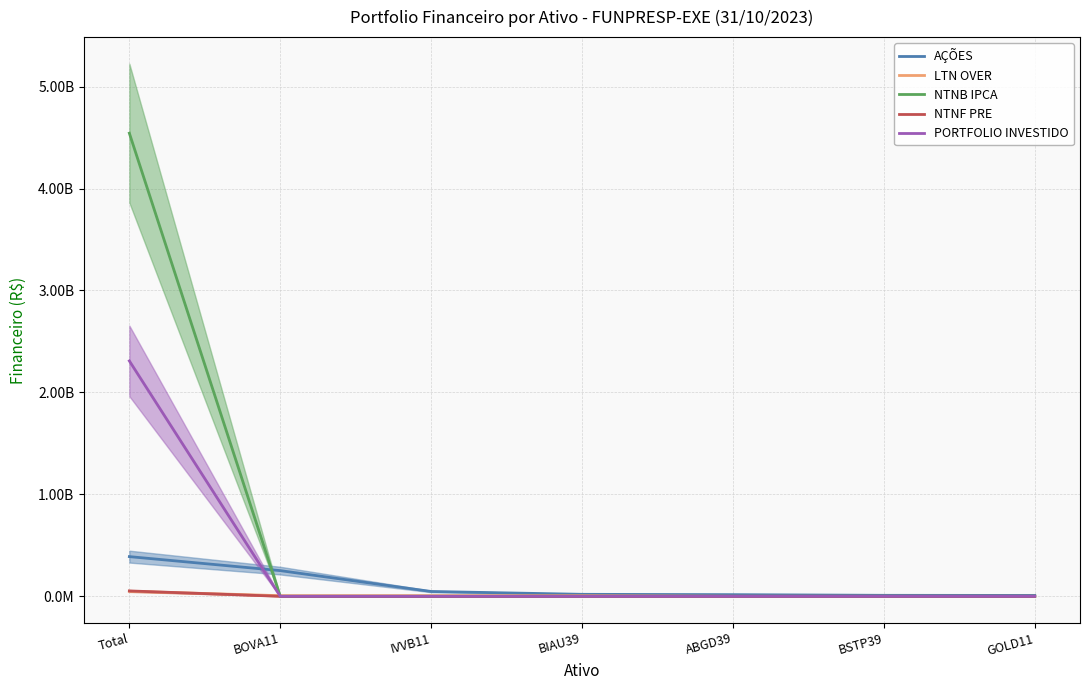

List the series in order of their peak value, lowest first.

LTN OVER, NTNF PRE, AÇÕES, PORTFOLIO INVESTIDO, NTNB IPCA